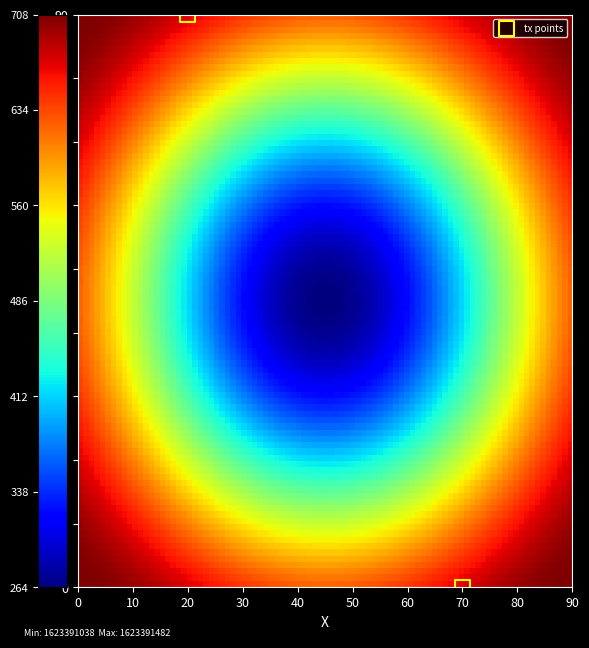

What is the average X value?

45